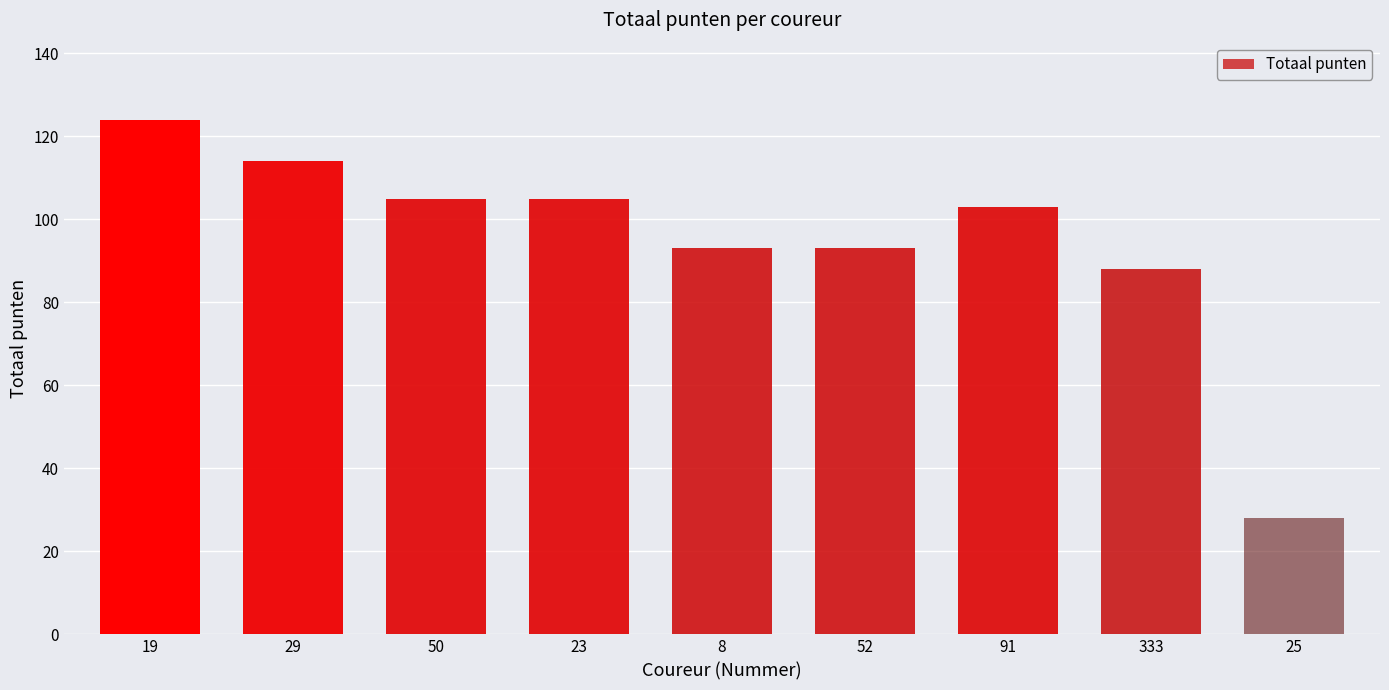

What is the difference between the maximum and minimum values?

96